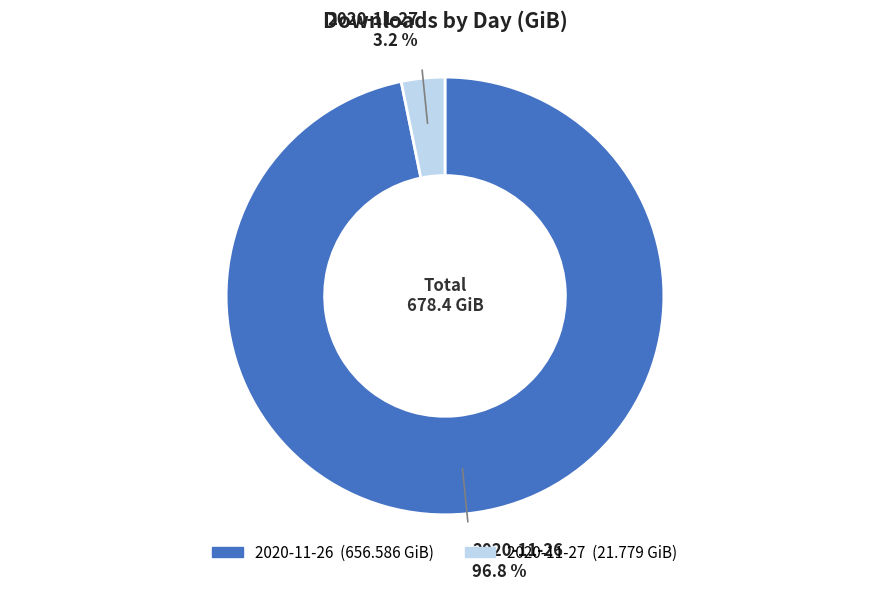

Between 2020-11-27 and 2020-11-26, which is larger?

2020-11-26